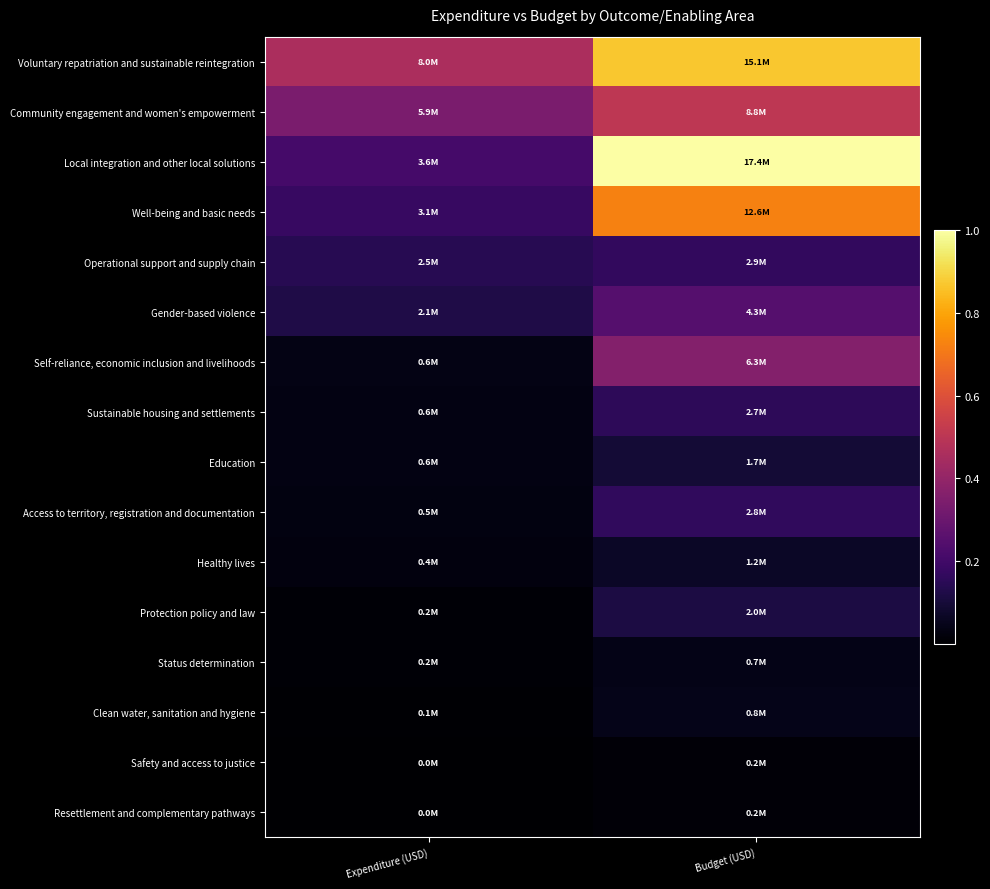

Which series has the widest spread of values?

Local integration and other local solutions